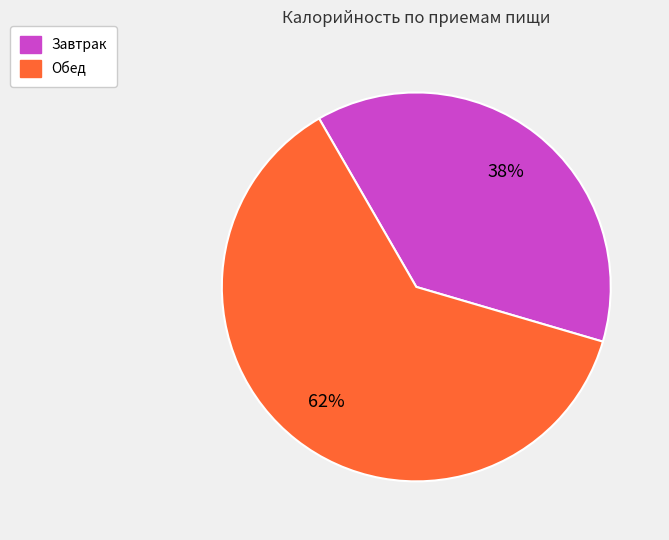

The Завтрак slice represents 38% of the pie. True or false?

True